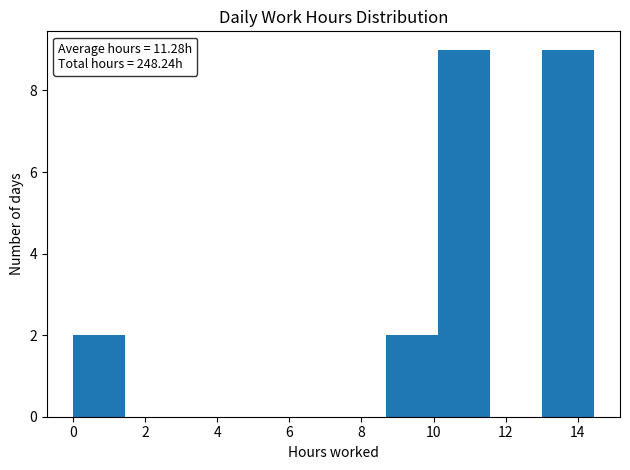

Reading left to right, transcribe this chart: for each bar, give the range it covers on the x-axis and its height. Neither the bar edges nor the heights are printed on the chart, so give them approximately, as read against the axes.

0.0 to 1.4: 2
1.4 to 2.8: 0
2.8 to 4.4: 0
4.4 to 5.8: 0
5.8 to 7.2: 0
7.2 to 8.6: 0
8.6 to 10.2: 2
10.2 to 11.6: 9
11.6 to 13.0: 0
13.0 to 14.4: 9